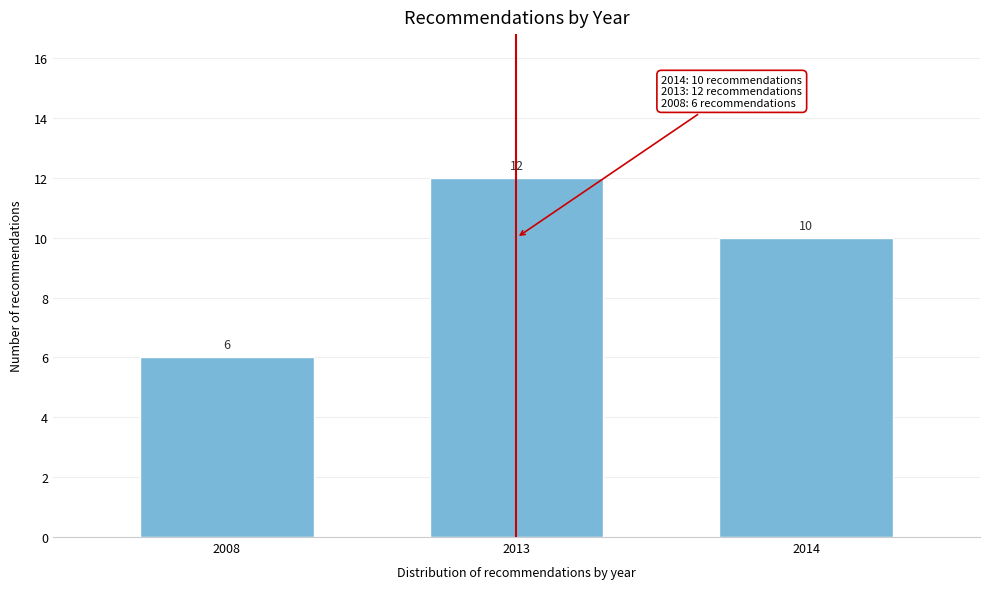

Reading right to left, extract all data points from this chart.

2014=10	2013=12	2008=6